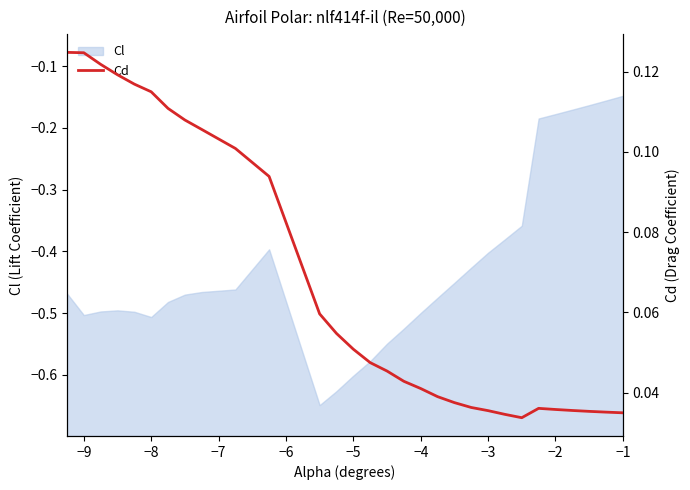

The chart shows a value of 0.1 at 26. True or false?

False